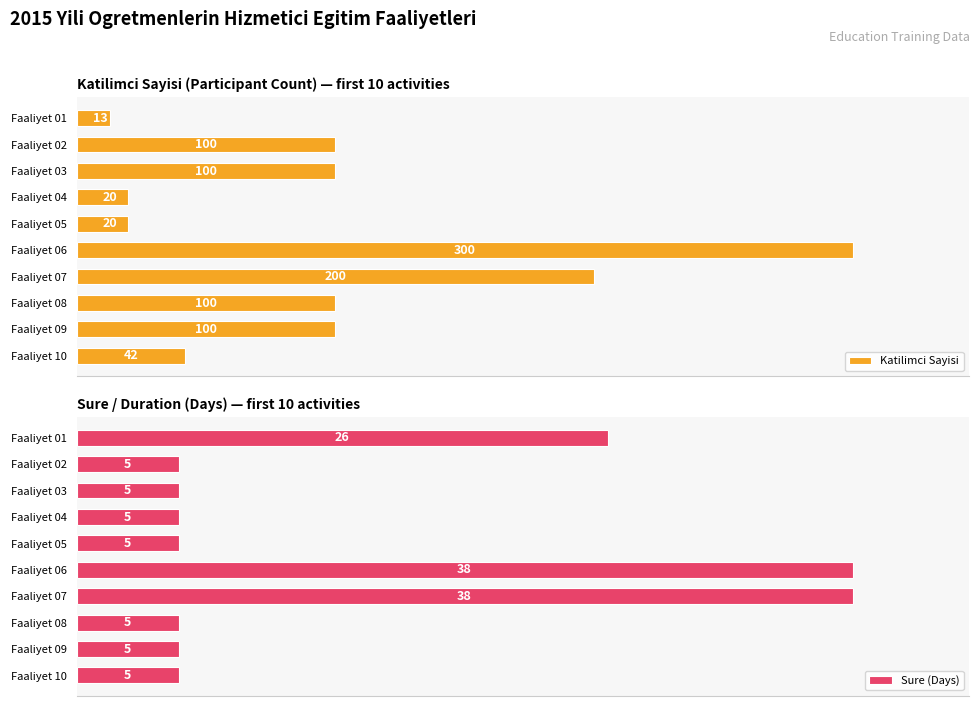

How many series are shown in this chart?

2